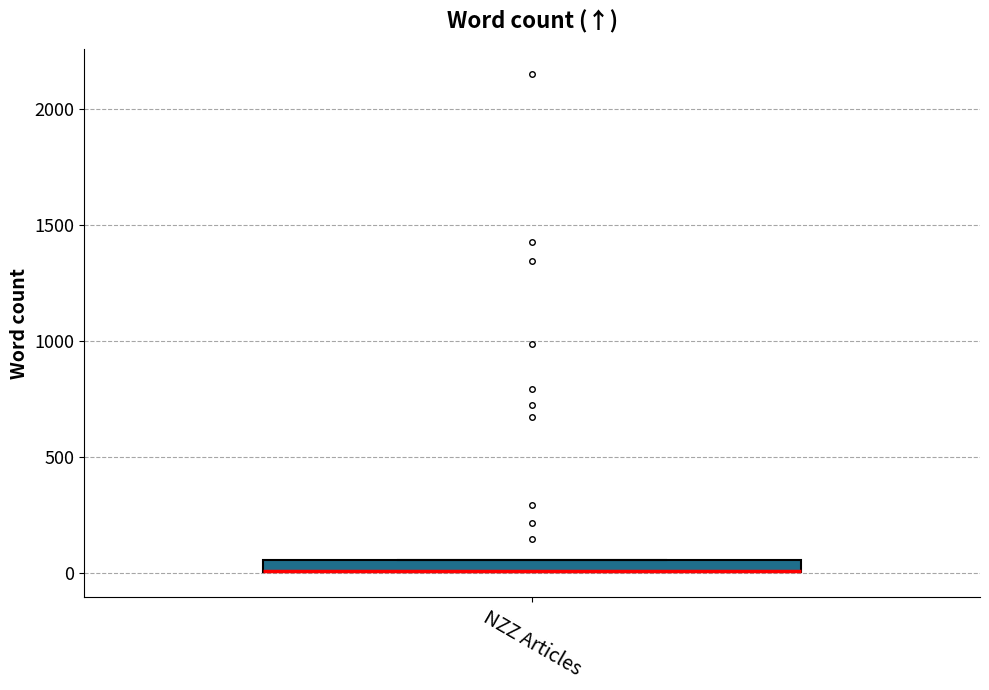

Where is the upper edge of the box for NZZ Articles on the y-axis? The values are not printed on the chart, so give them approximately, as read against the axis.

50